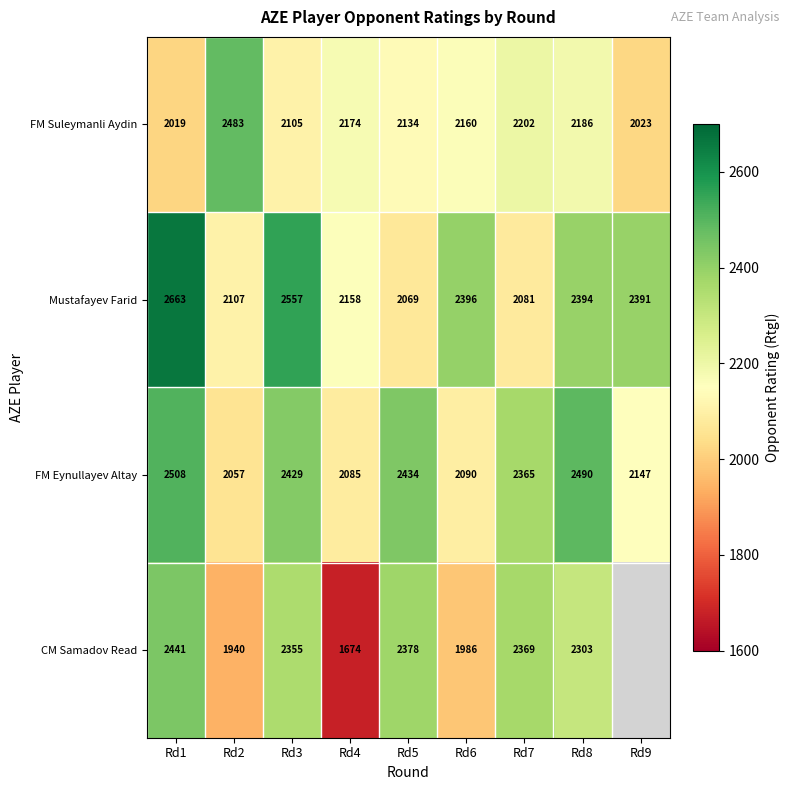

Rank the categories by FM Suleymanli Aydin value from lowest to highest.

Rd1, Rd9, Rd3, Rd5, Rd6, Rd4, Rd8, Rd7, Rd2